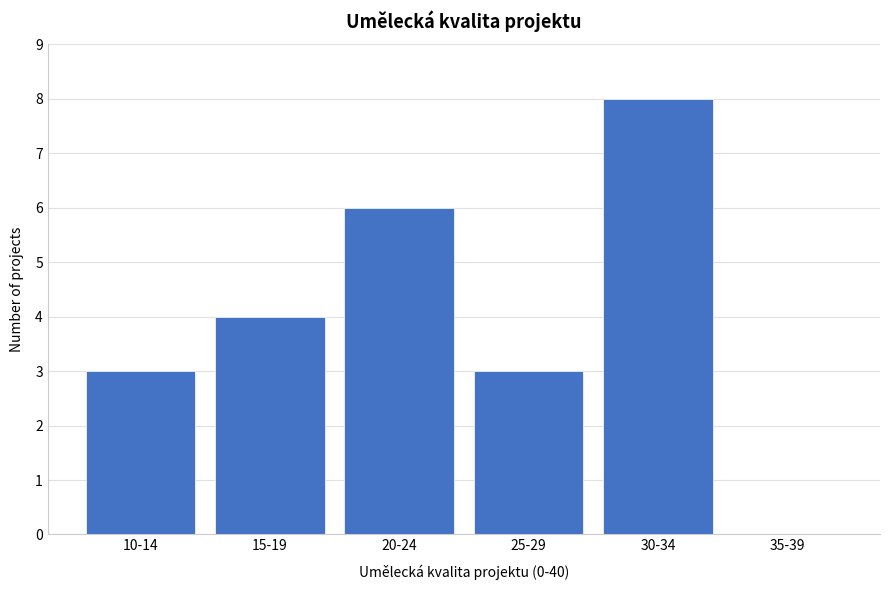

Reading right to left, list all the values displayed in this chart.

35-39=0	30-34=8	25-29=3	20-24=6	15-19=4	10-14=3